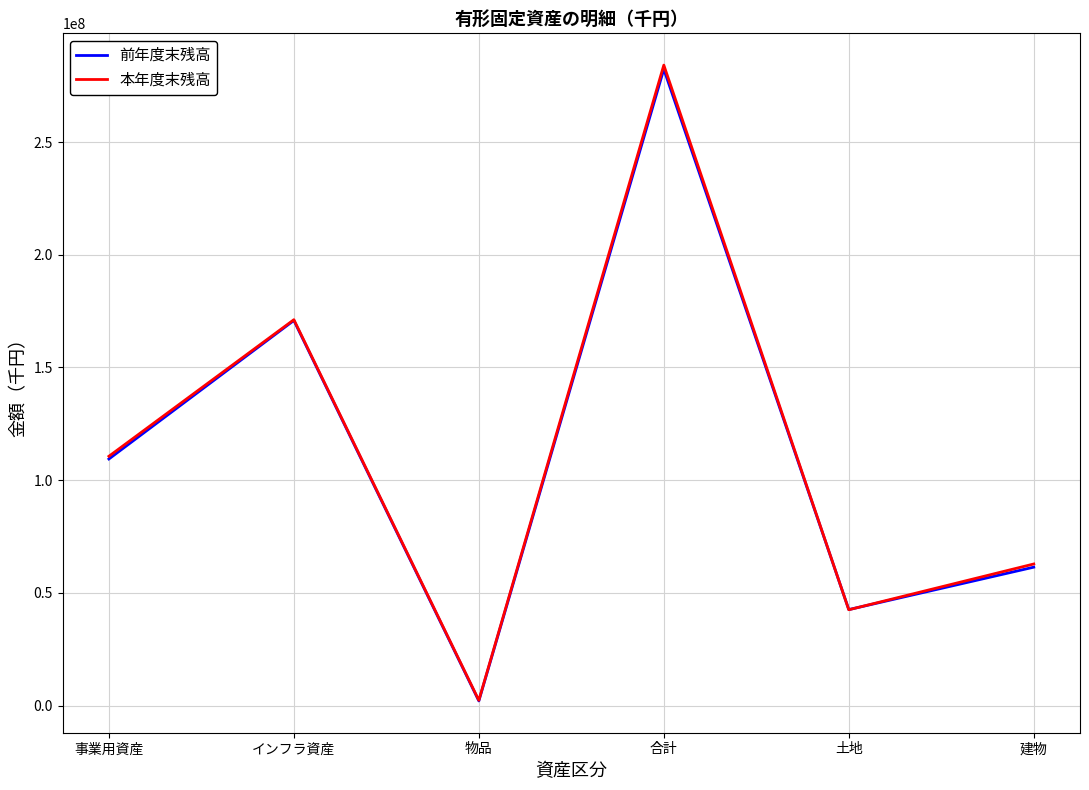

Does the chart have visible grid lines?

Yes